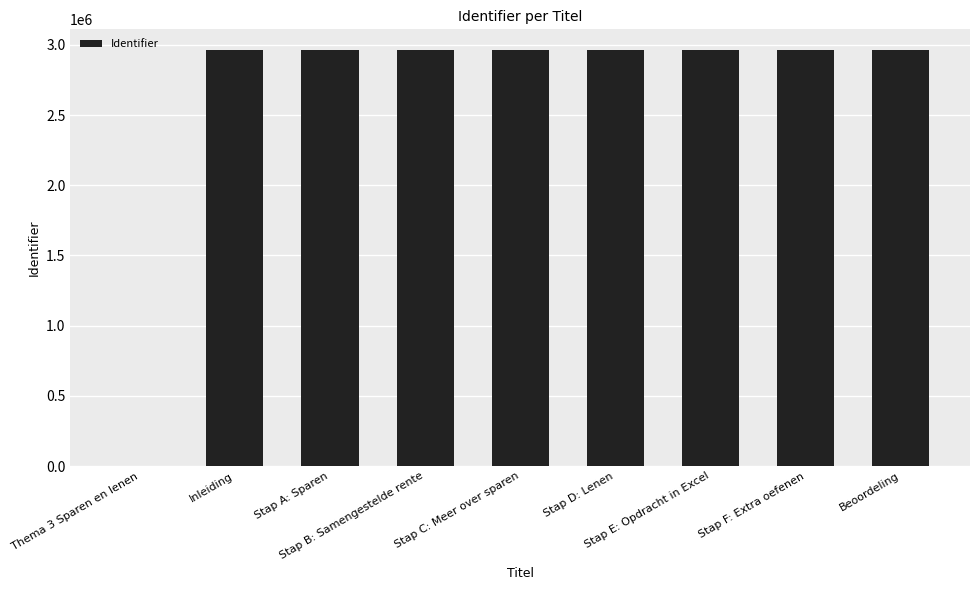

What is the average value?

2633633